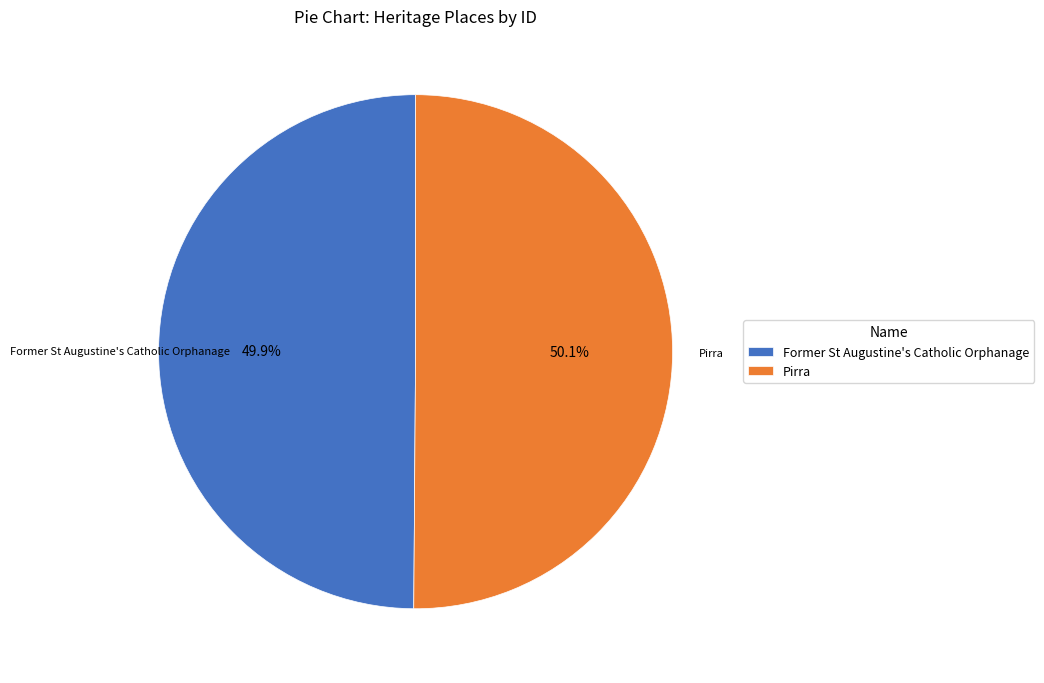

What is the ratio of the value at Former St Augustine's Catholic Orphanage to the value at Pirra?

1.0